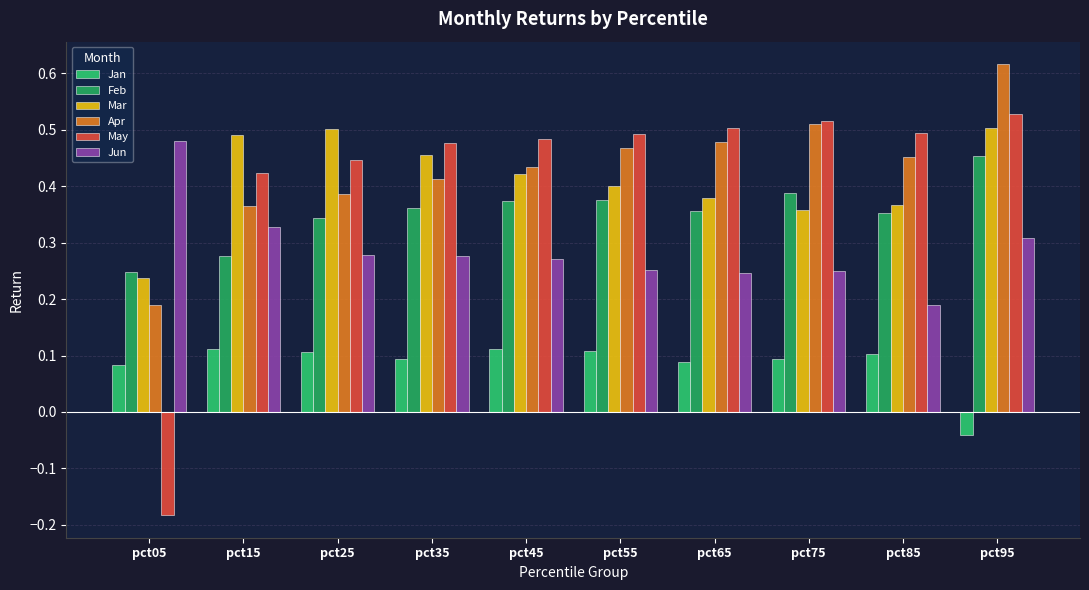

At which label is Mar closest to 0?

pct05